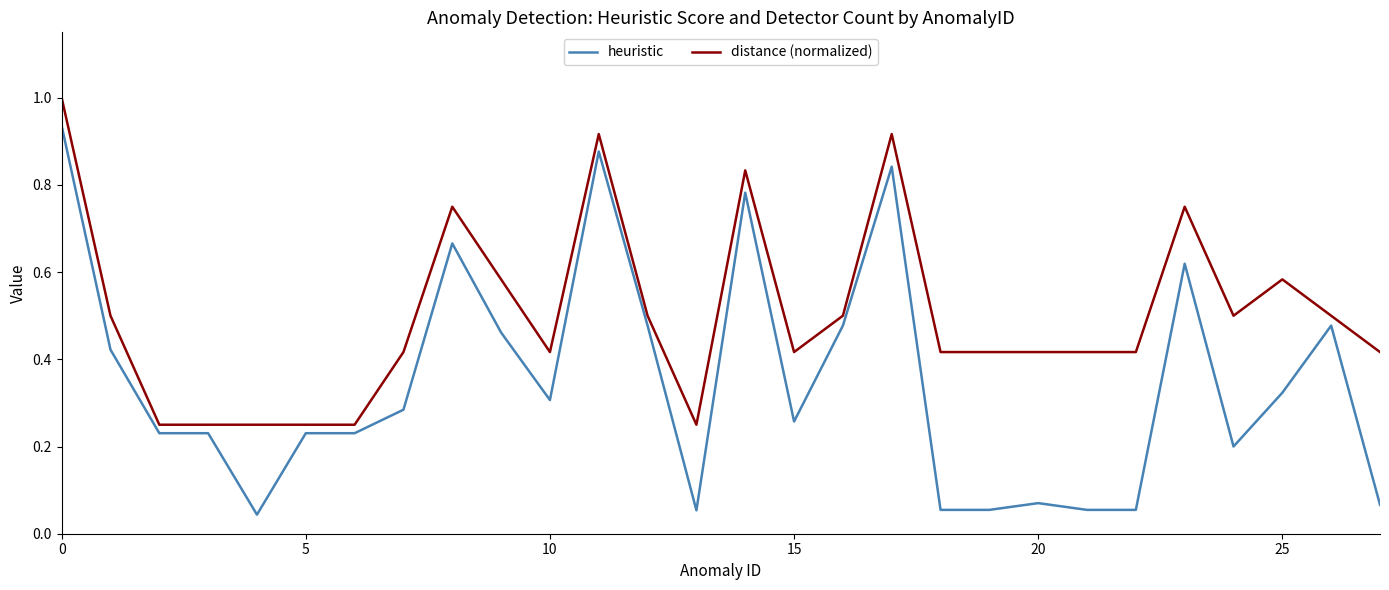

What is the greatest value displayed?

1.0